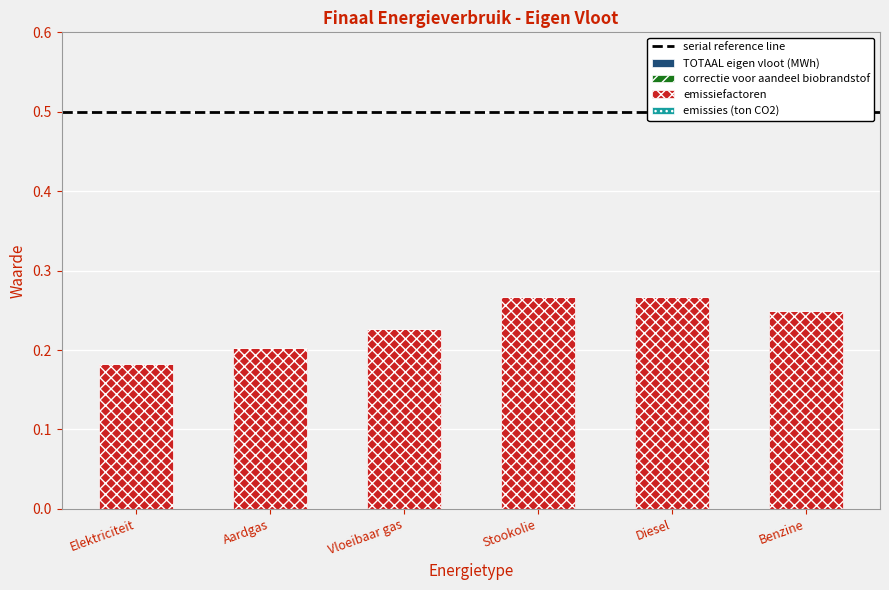

Where is the data nearest to the value 0?

Elektriciteit